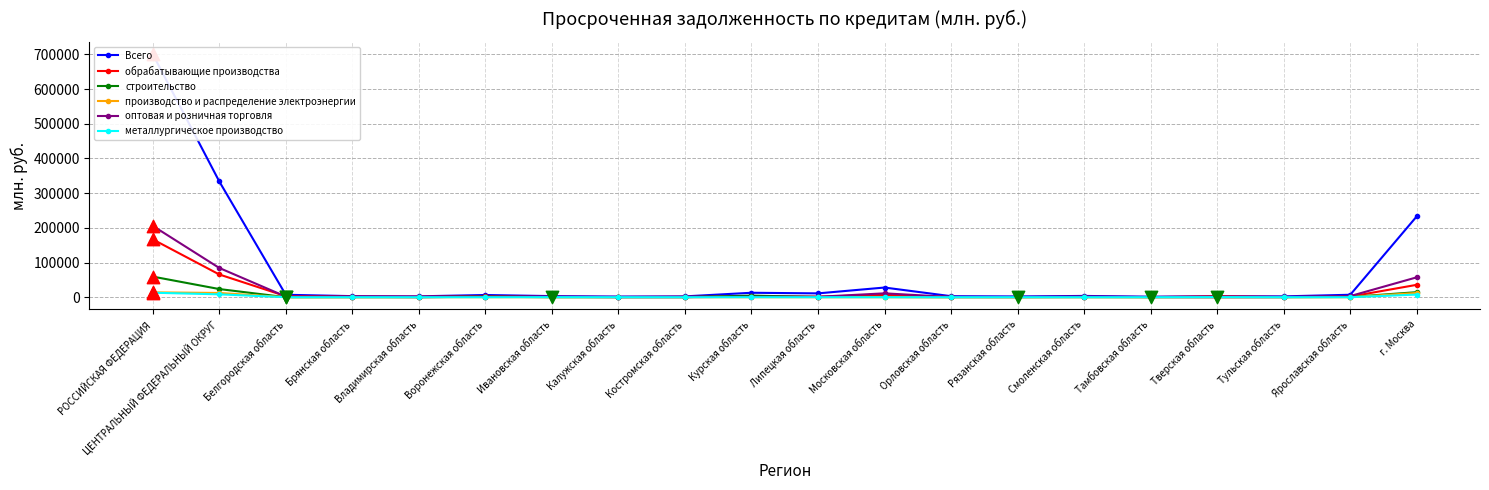

Which series contains the lowest Y value?

производство и распределение электроэнергии